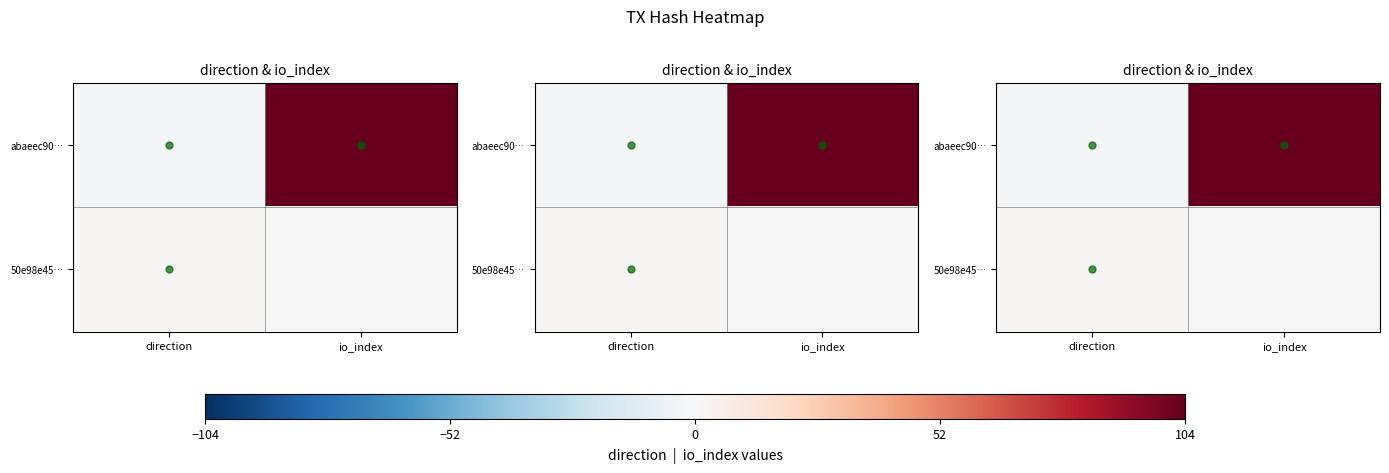

What is the spread (max minus min) of values at direction?

2